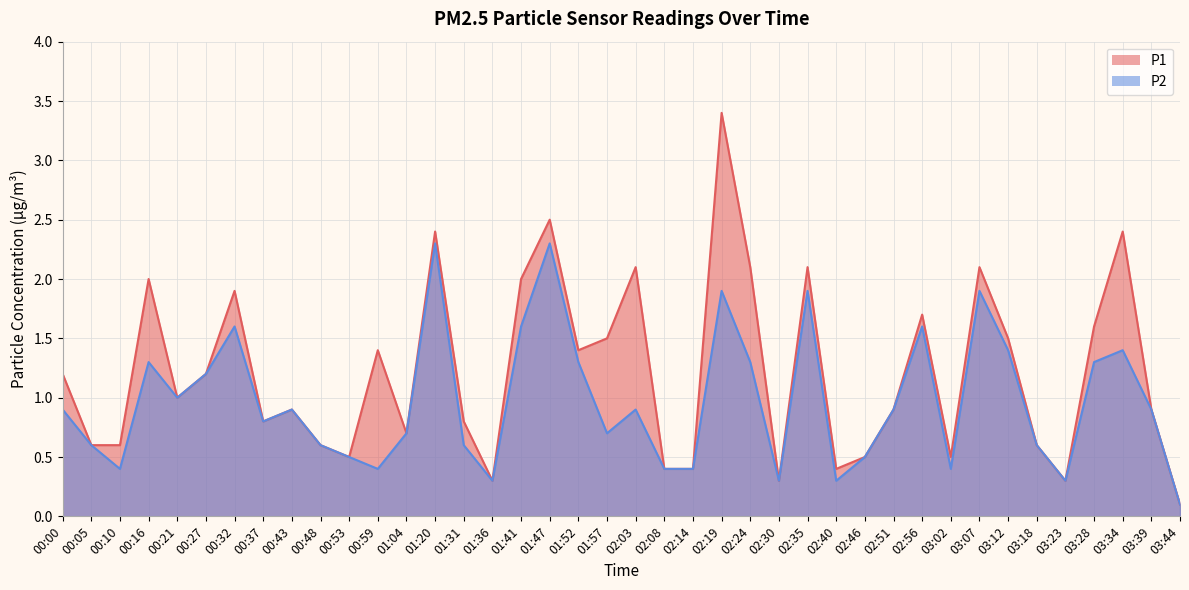

List the series in order of their overall mean, highest first.

P1, P2